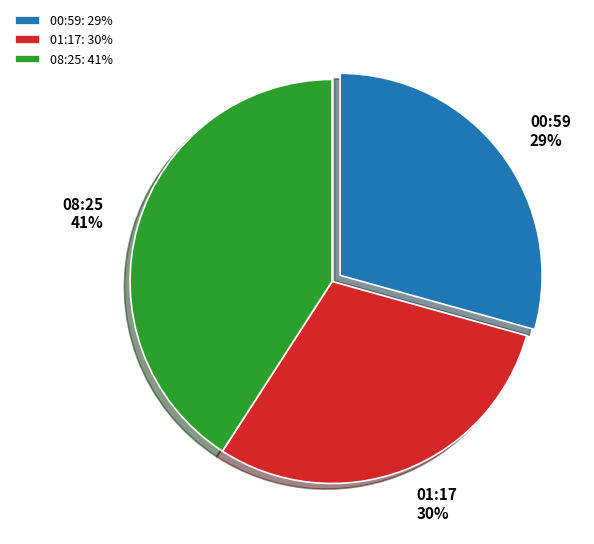

Is there any slice that represents more than half of the pie?

No